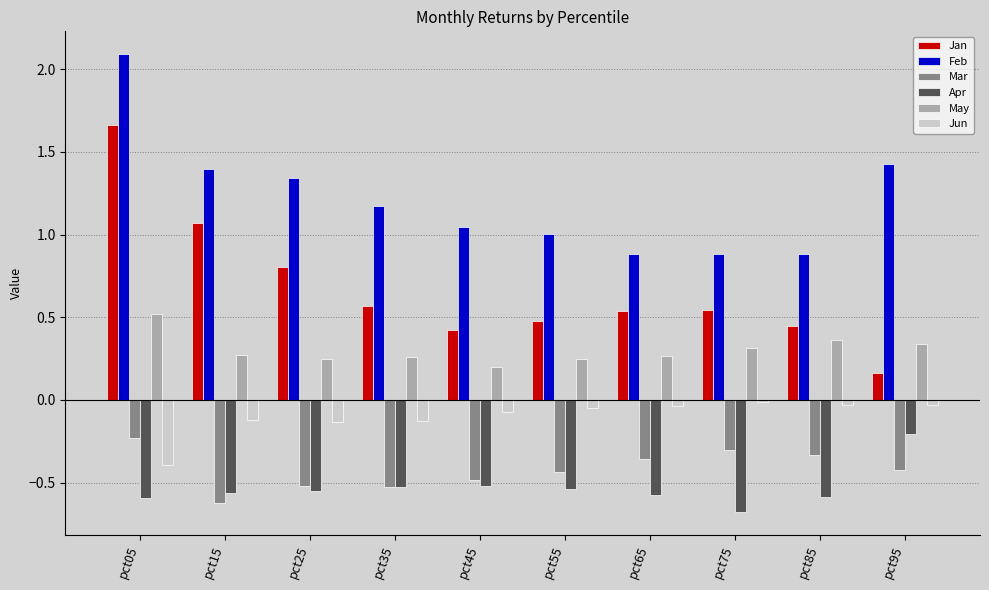

What is the sum of all Apr values?

-5.3